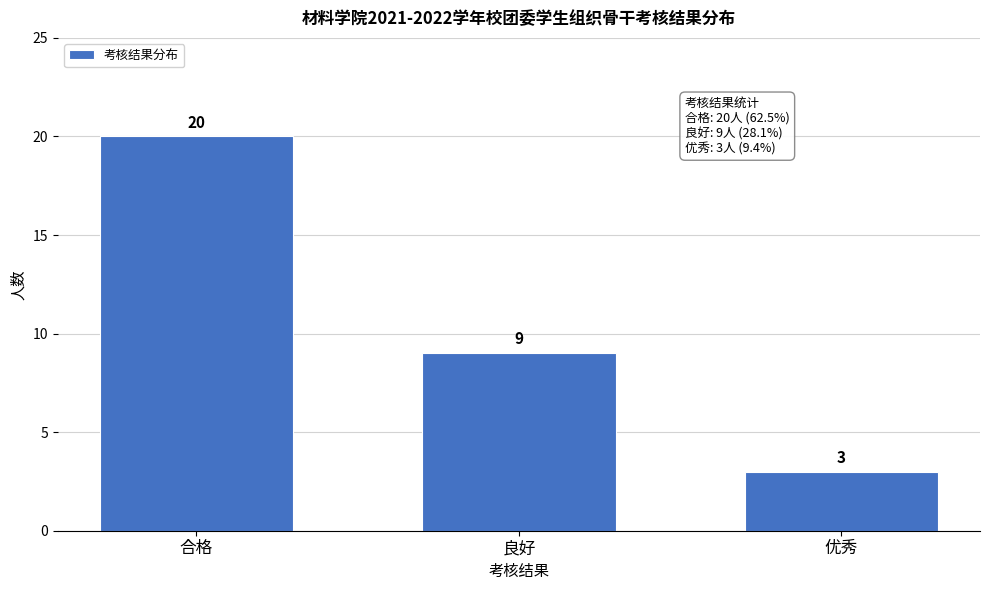

Reading left to right, extract all data points from this chart.

20	9	3